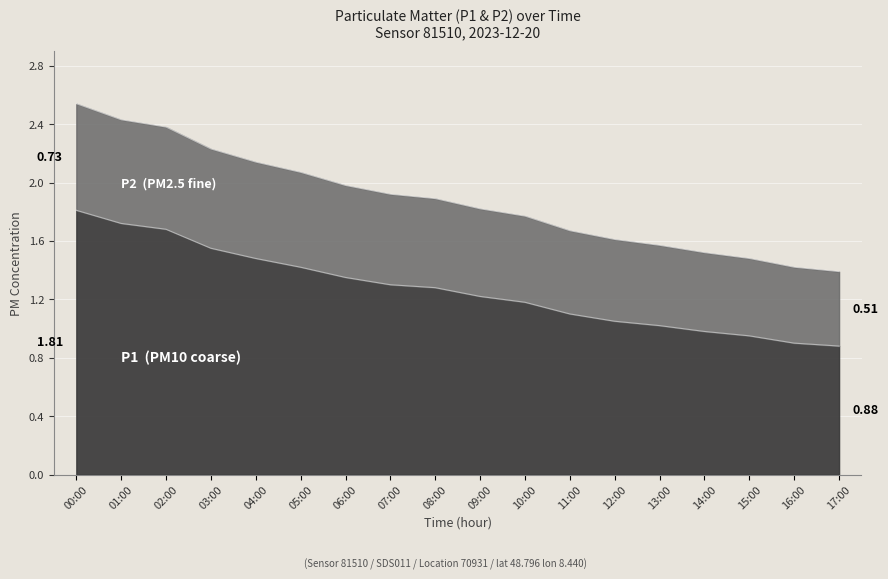

What is the total value across all series at 14:00?

1.5